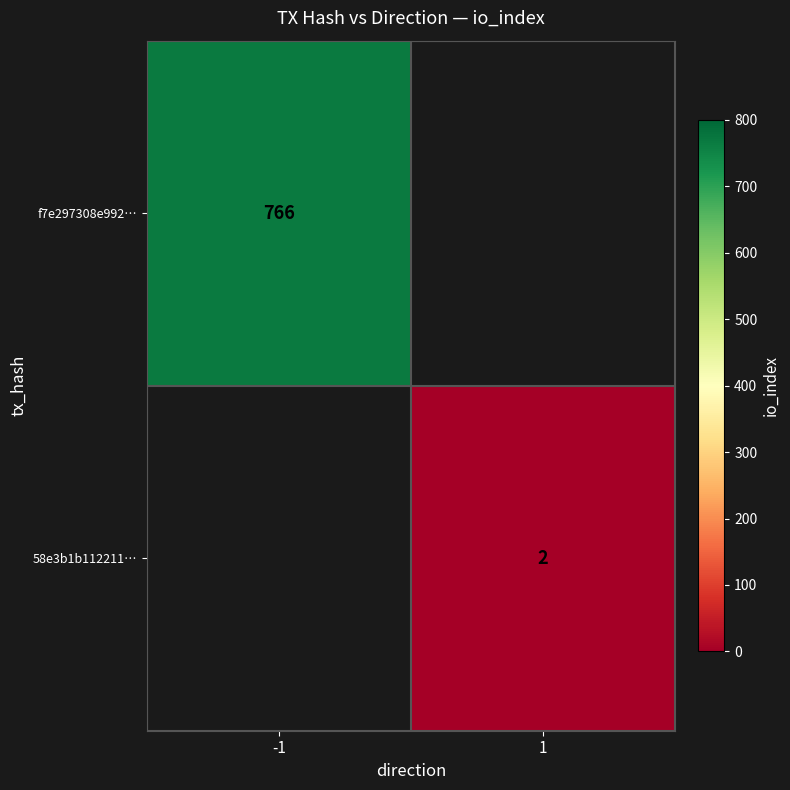

Is it true that 58e3b1b112211… equals 1 at 1?

False